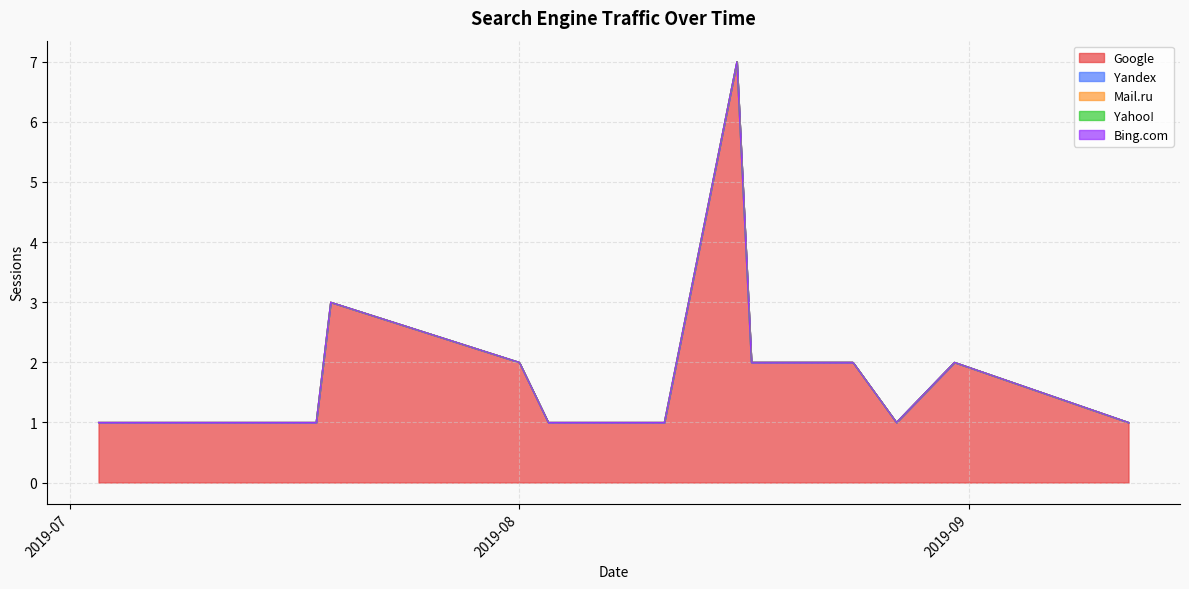

Which series has the widest spread of values?

Google